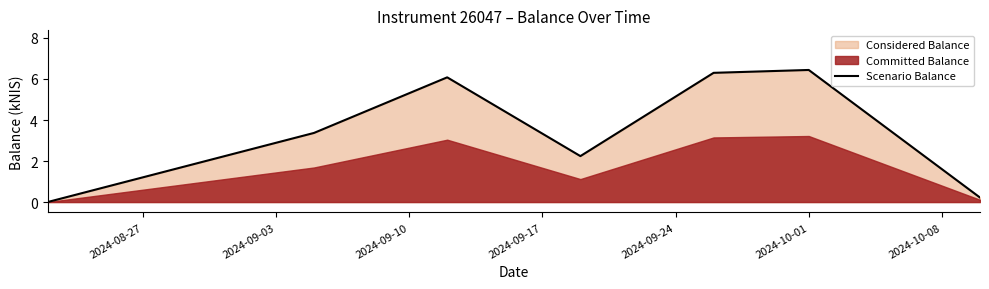

How many positive values are there?

6